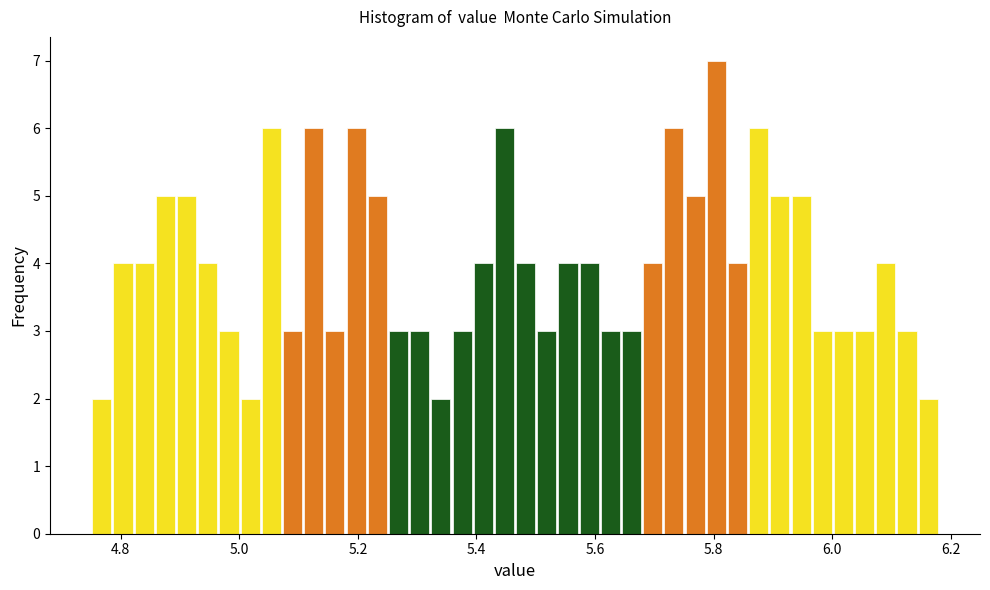

Around what value on the x-axis is the tallest bar? Give the approximate position of its centre, as read against the axis.

5.80